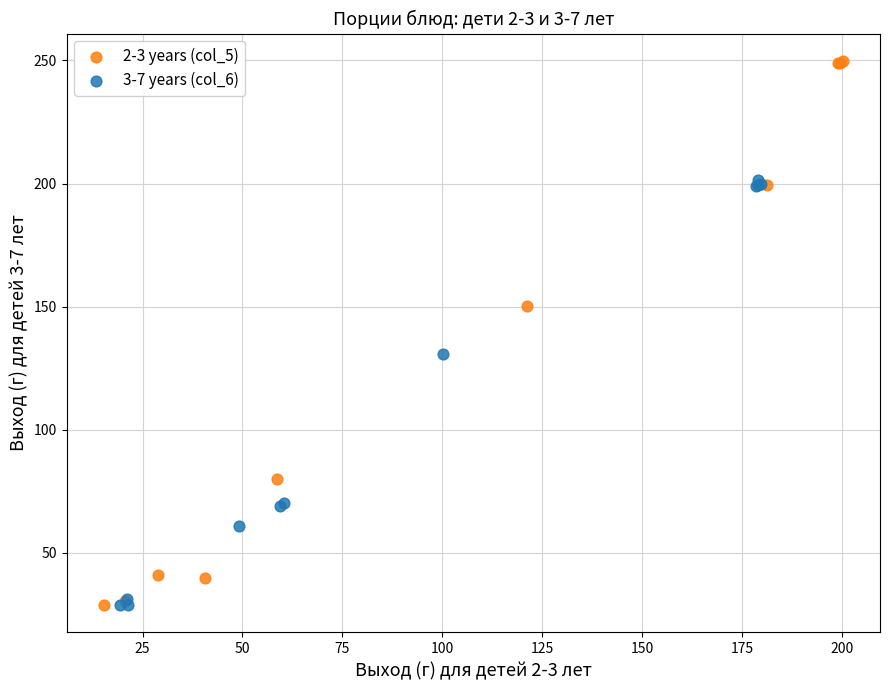

Which series contains the highest Y value?

2-3 years (col_5)